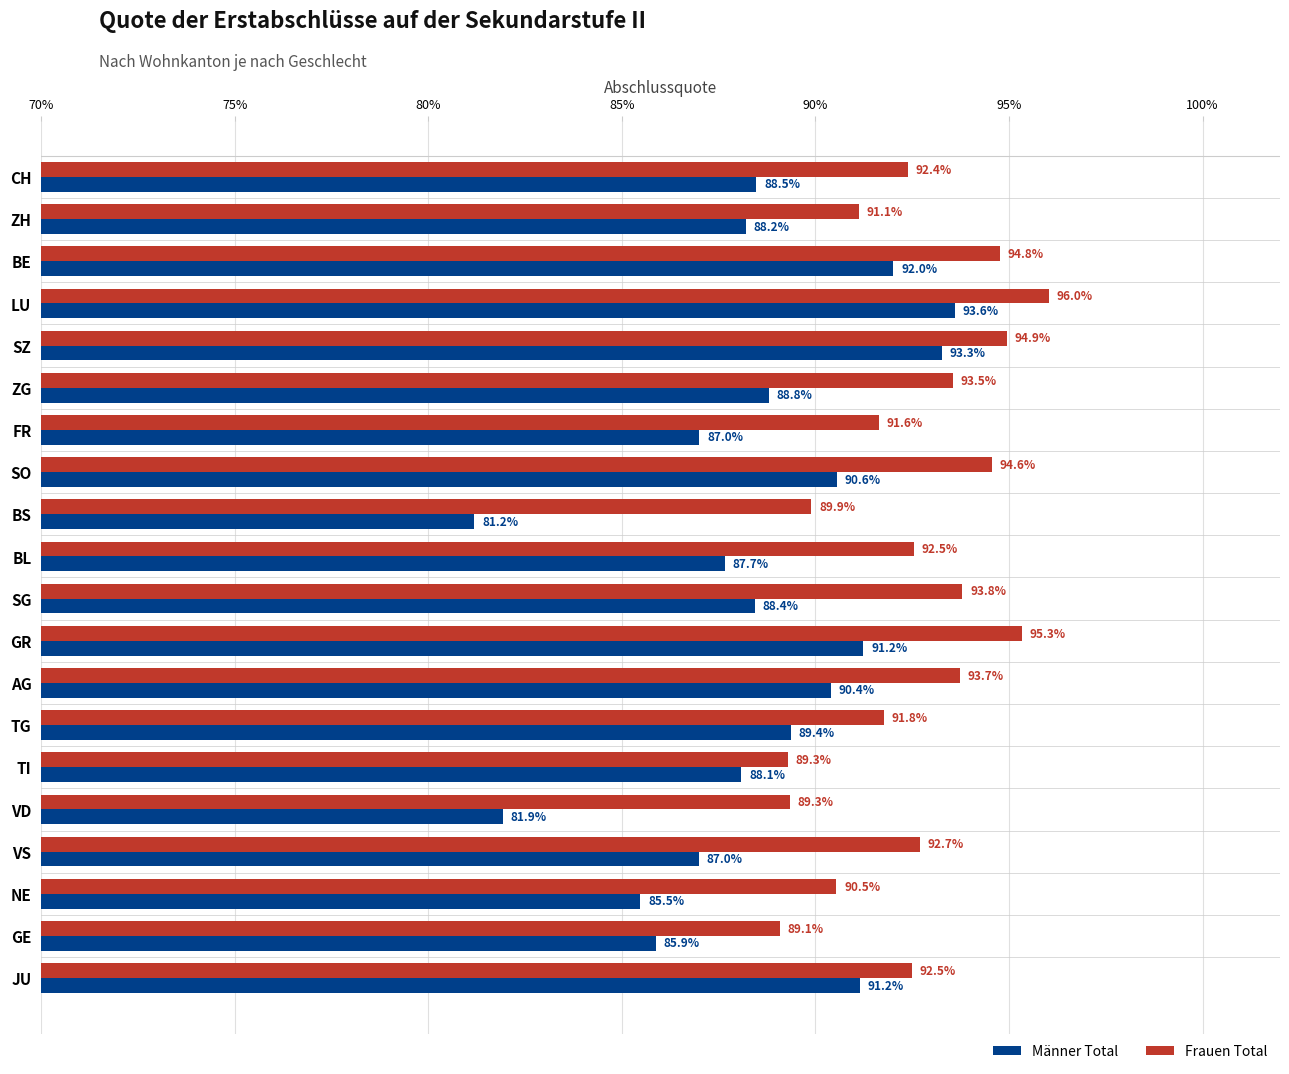

What are all the series names shown in the legend?

Männer Total, Frauen Total